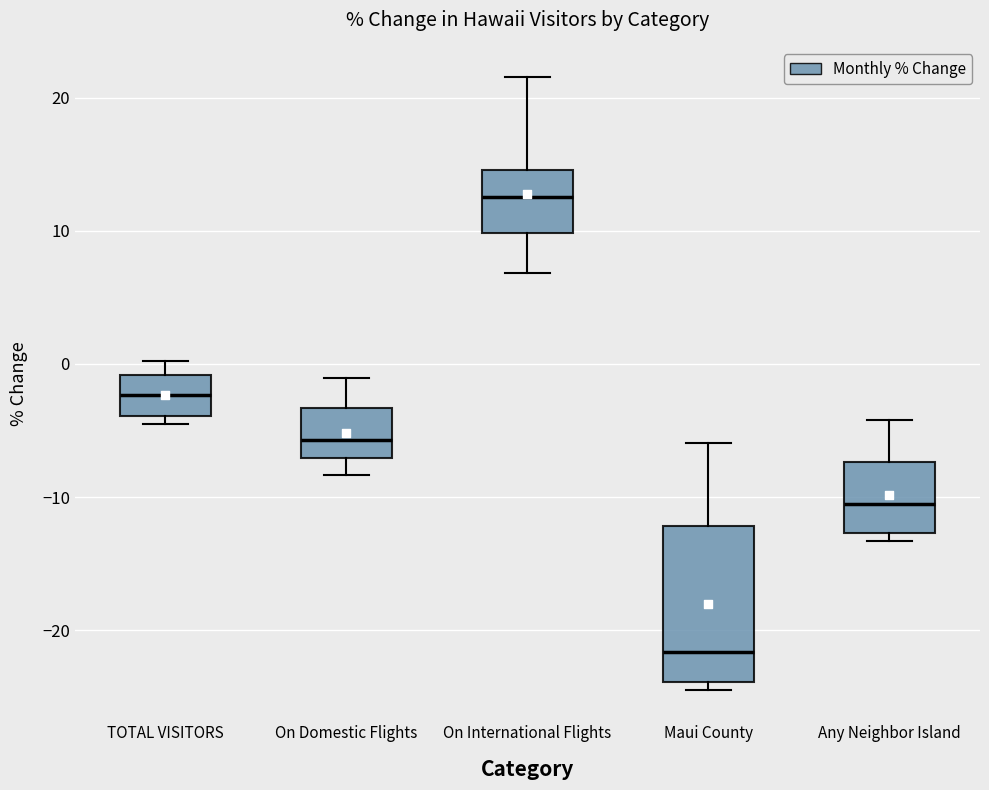

Which box is the tallest, from its lower edge to its upper edge?

Maui County